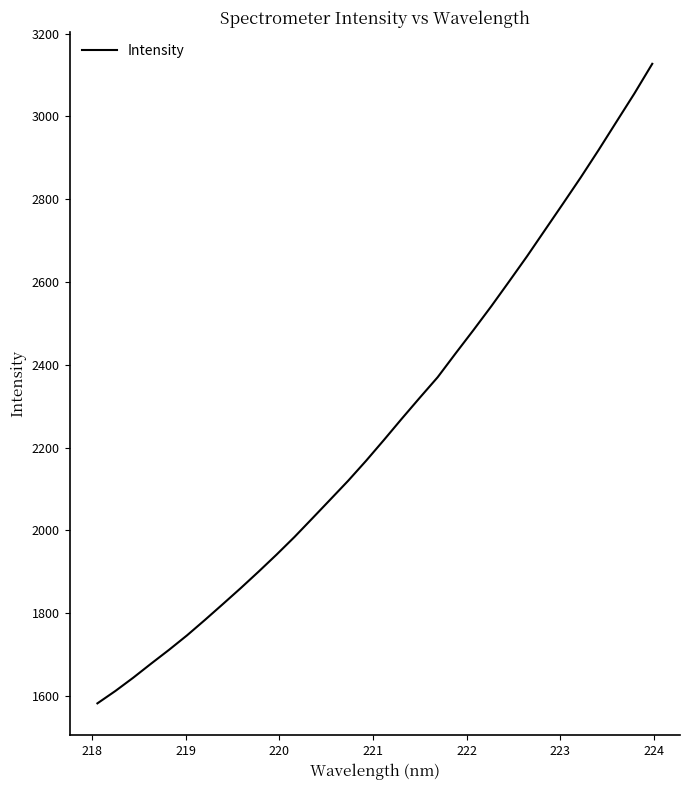

How many series are shown in this chart?

1